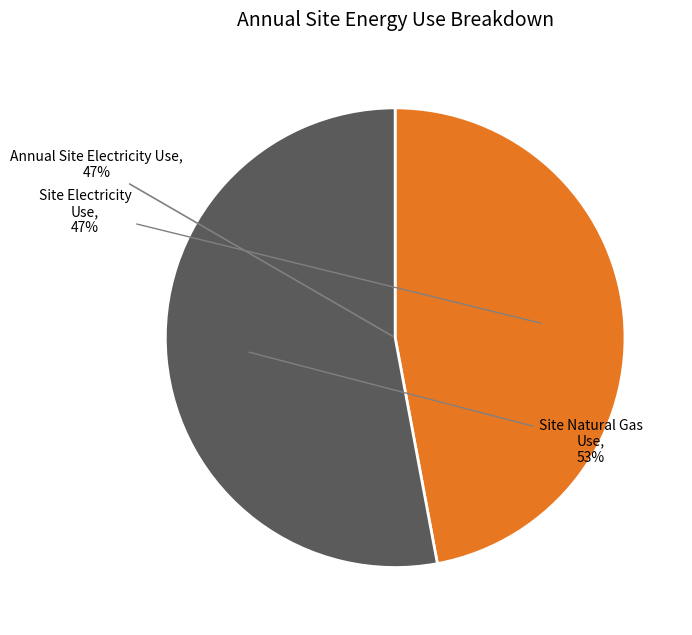

What percentage is the Annual Site Natural Gas Use slice, to the nearest percent?

53%